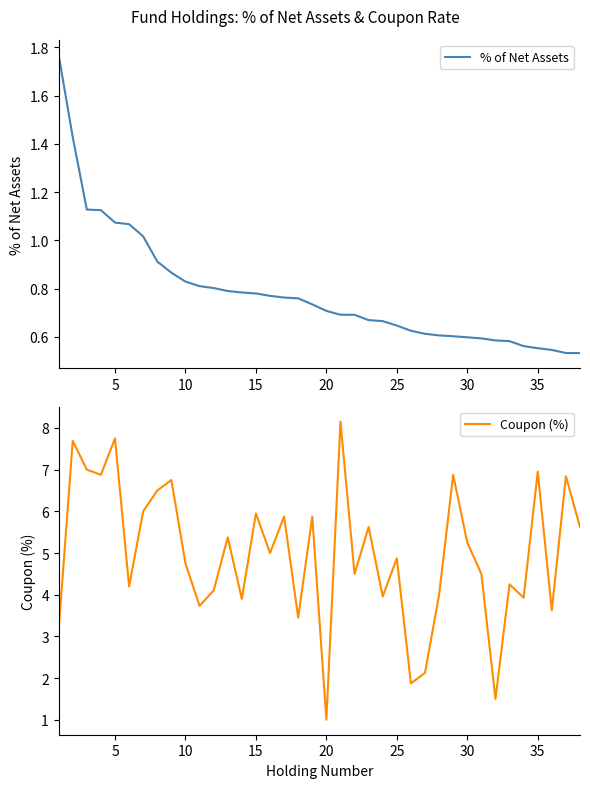

True or false: % of Net Assets has a value of 0.2 at 32.

False